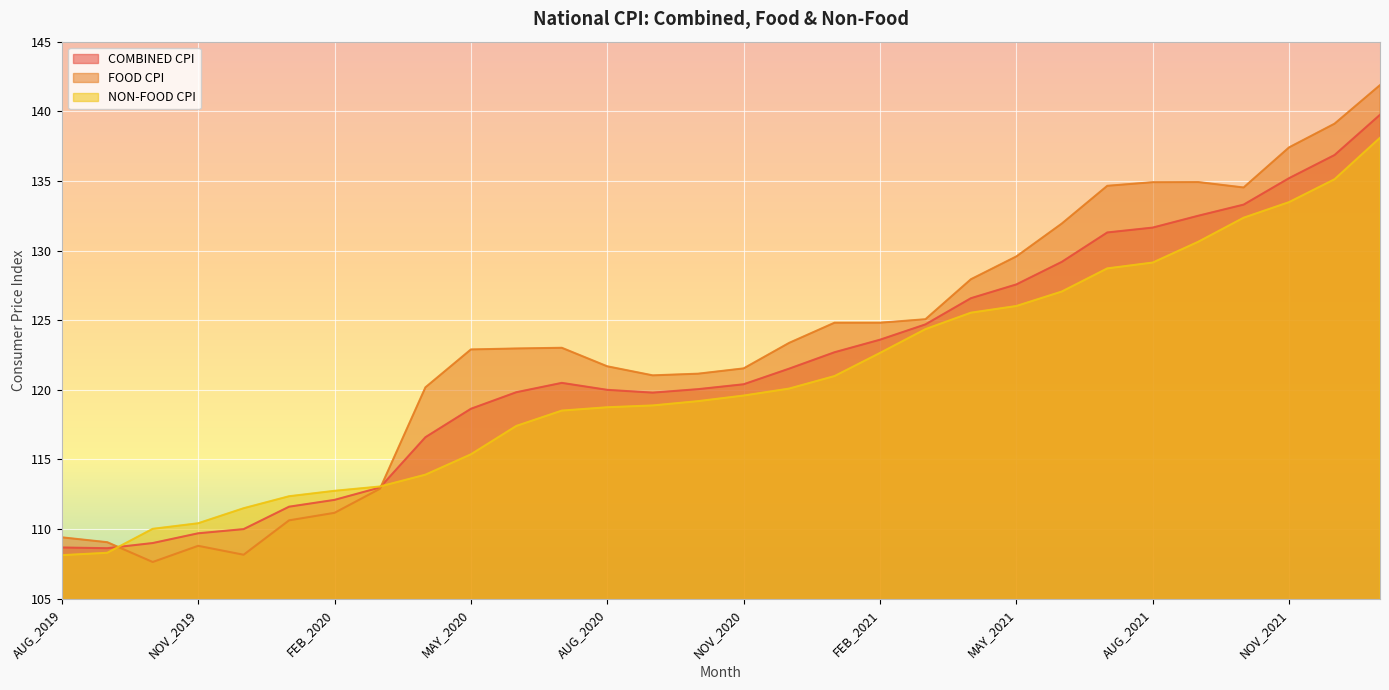

List the series in order of their peak value, highest first.

FOOD CPI, COMBINED CPI, NON-FOOD CPI